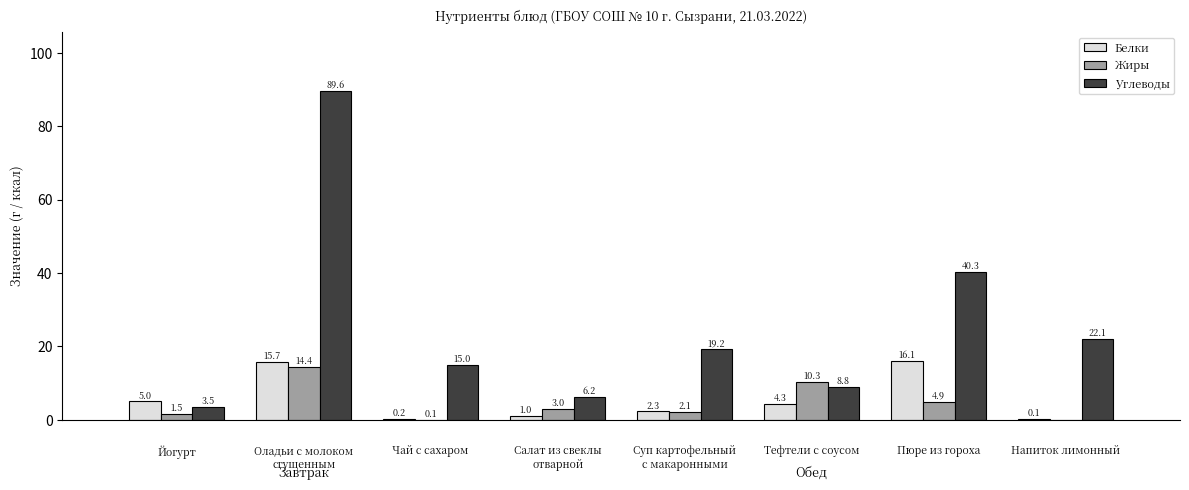

What is the maximum value shown in the chart?

89.6